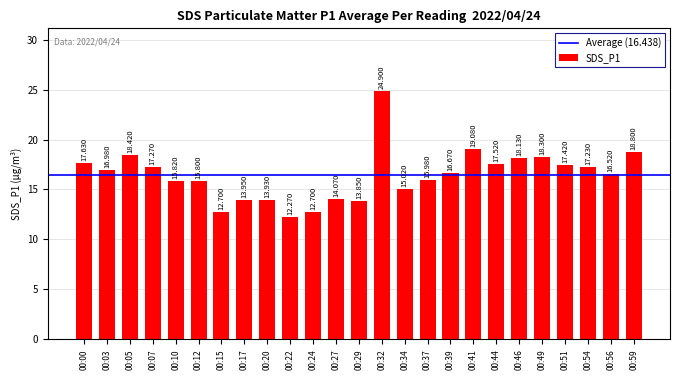

What is the change in value from 00:03 to 00:32?

+7.9